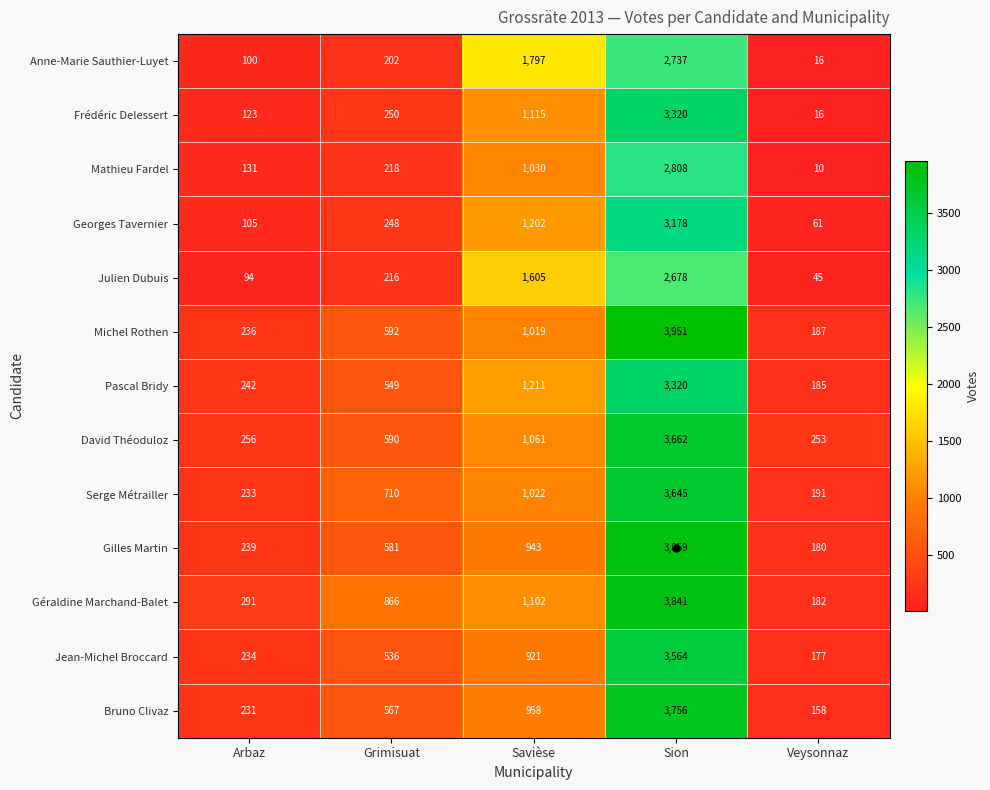

Which series has the widest spread of values?

Michel Rothen